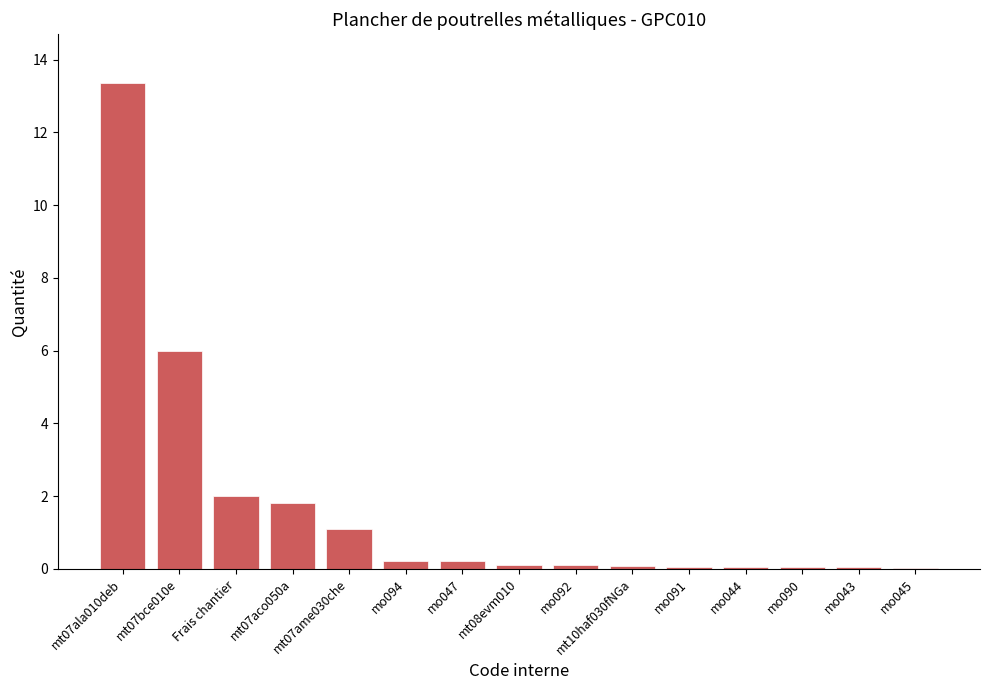

What is the greatest value displayed?

13.4